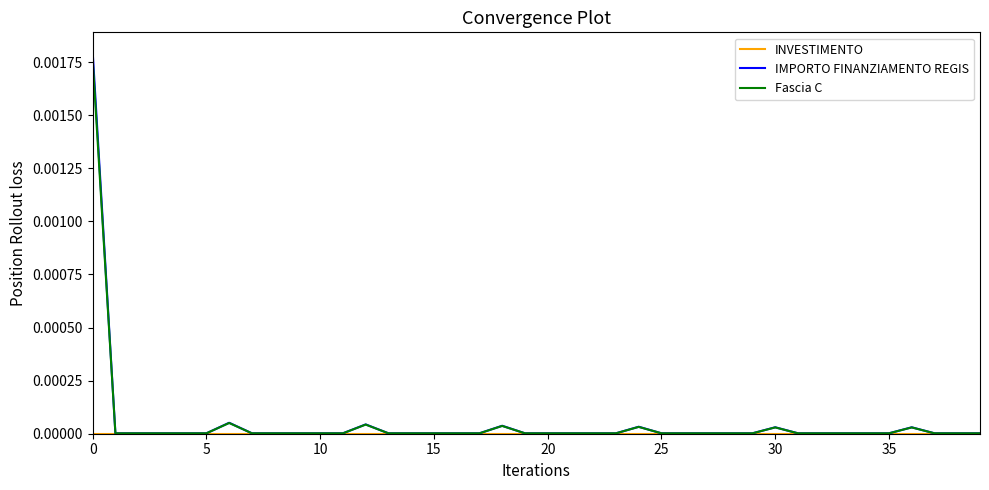

How many categories are shown in the chart?

40